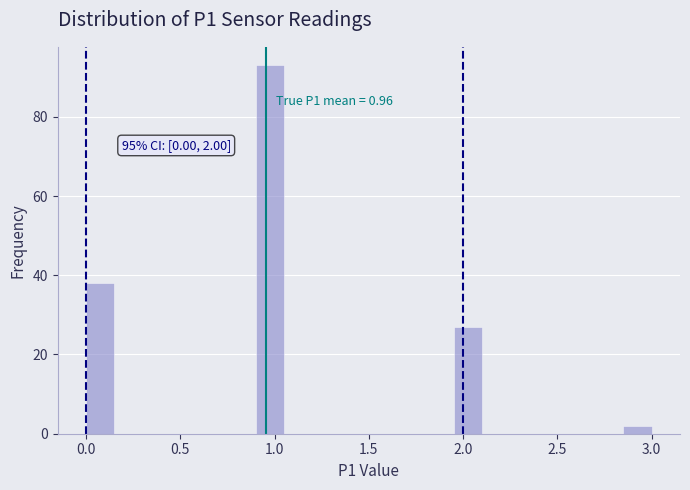

Read against the x-axis, roughly where is the centre of the tallest bar?

1.00